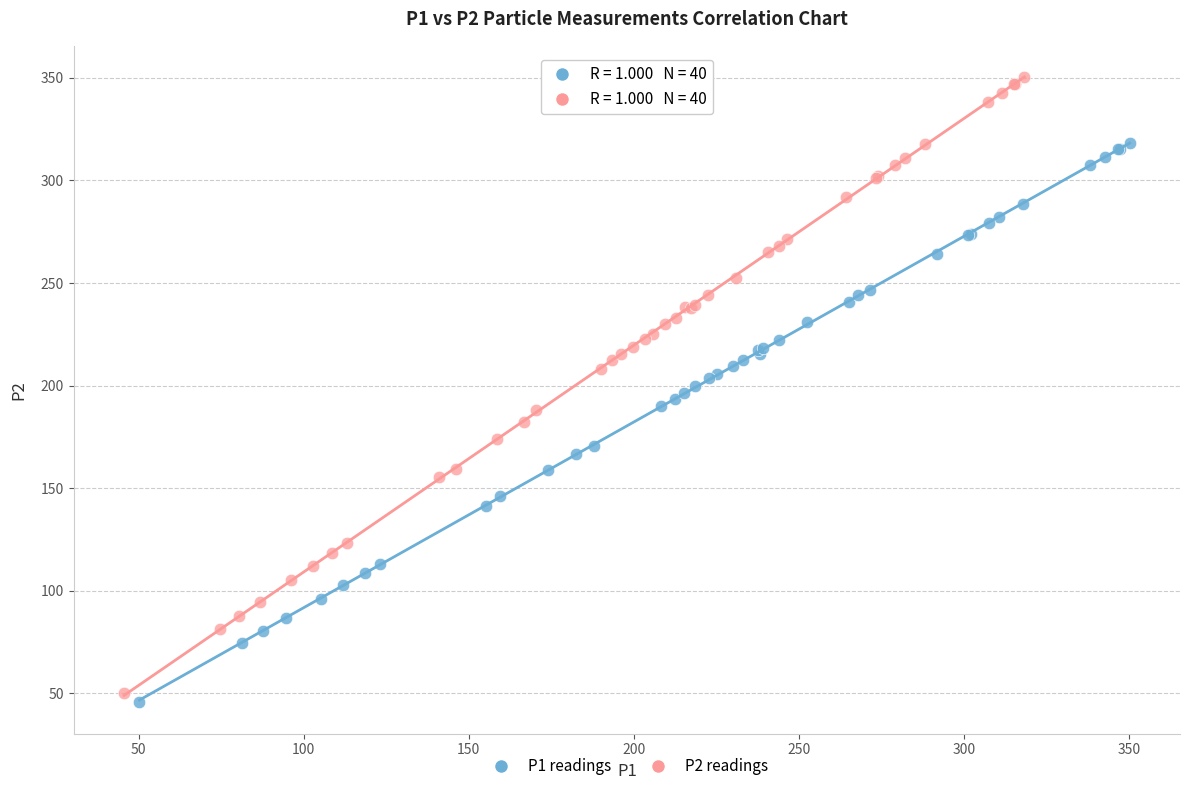

Which series reaches the maximum Y coordinate?

P2 readings